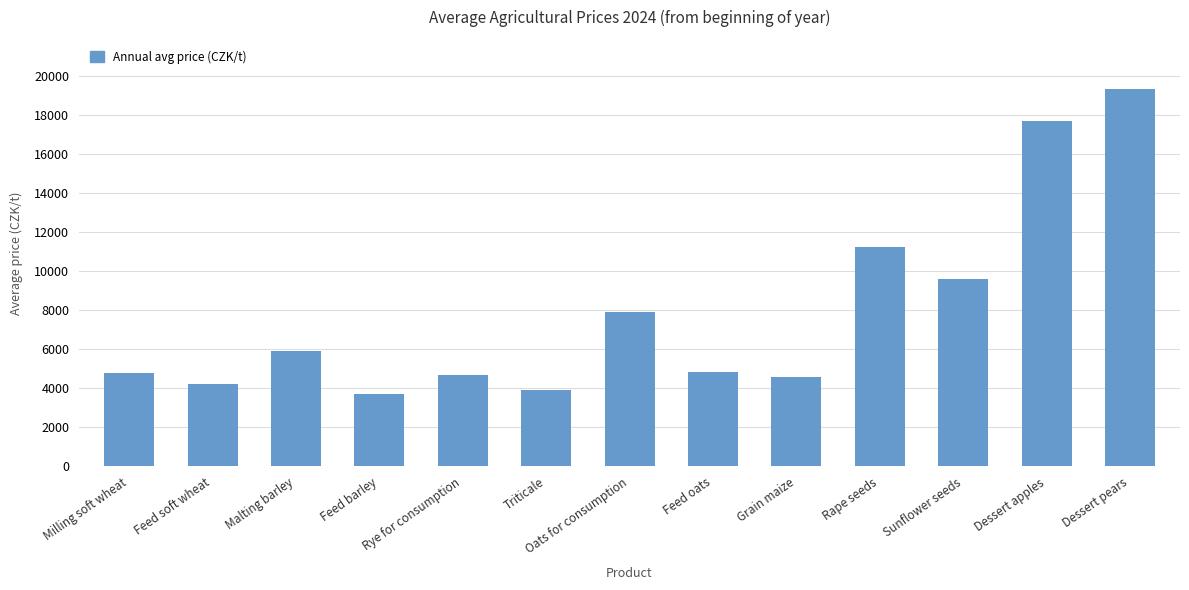

At which category does the chart reach its minimum across all series?

Feed barley